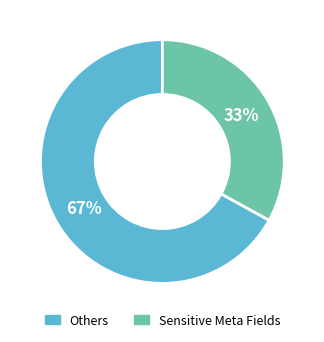

To the nearest percent, what is the average slice percentage?

50%